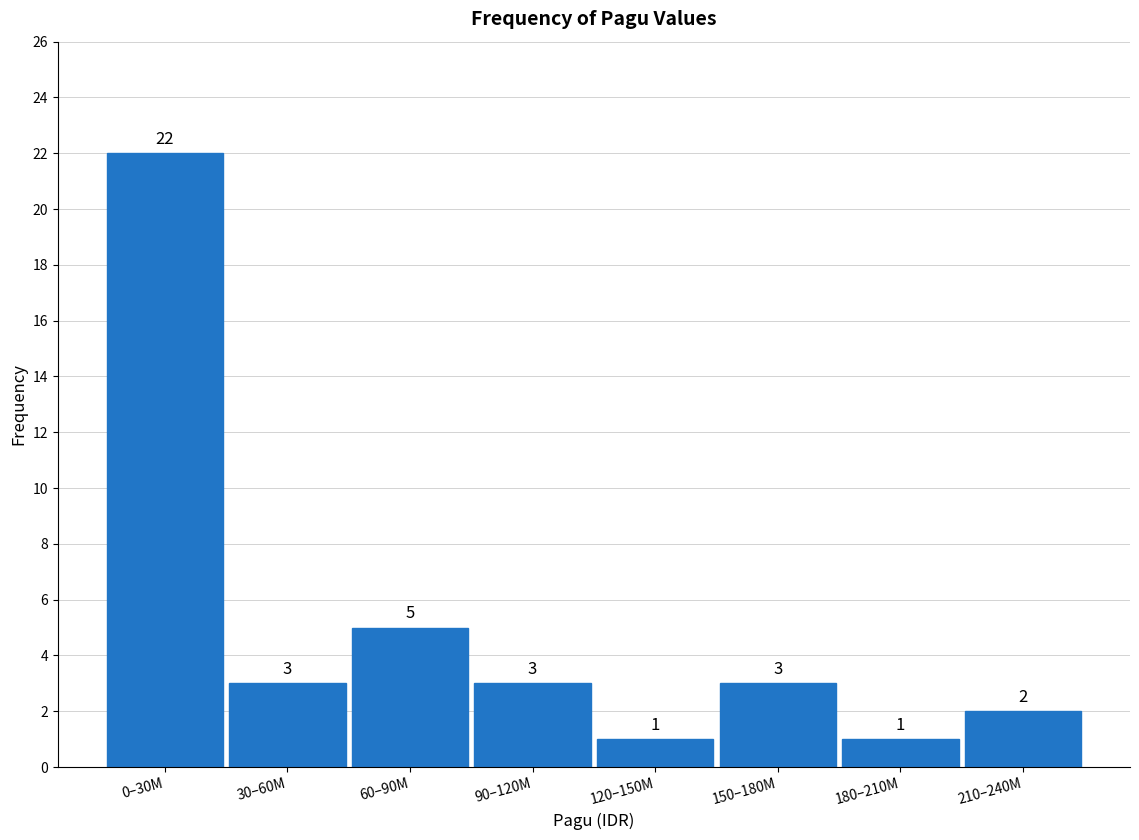

Reading right to left, extract all data points from this chart.

2	1	3	1	3	5	3	22